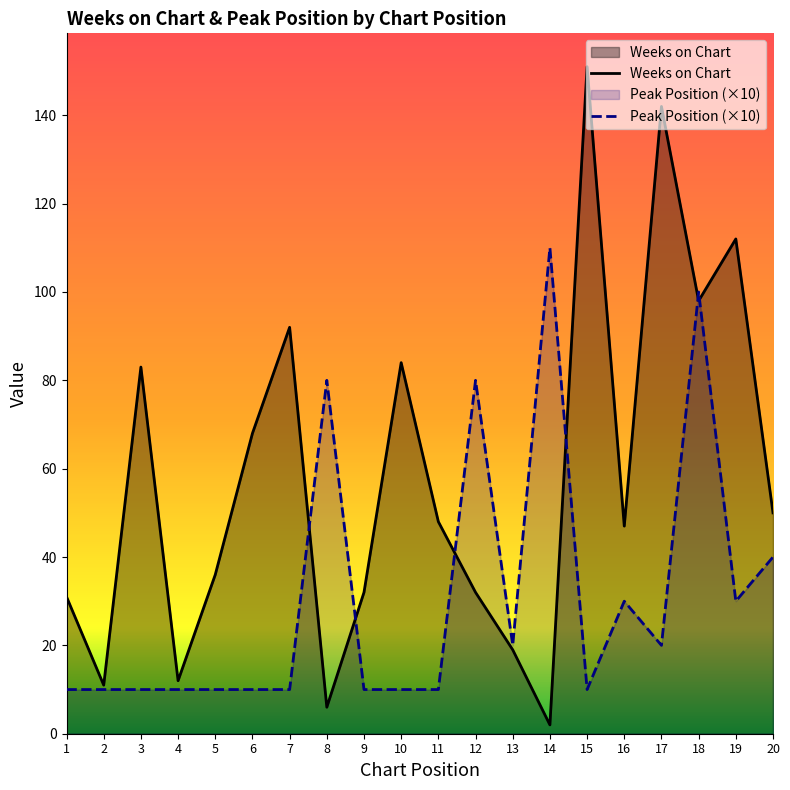

In Weeks on Chart, how many points are higher than both neighbors (excluding endpoints)?

6